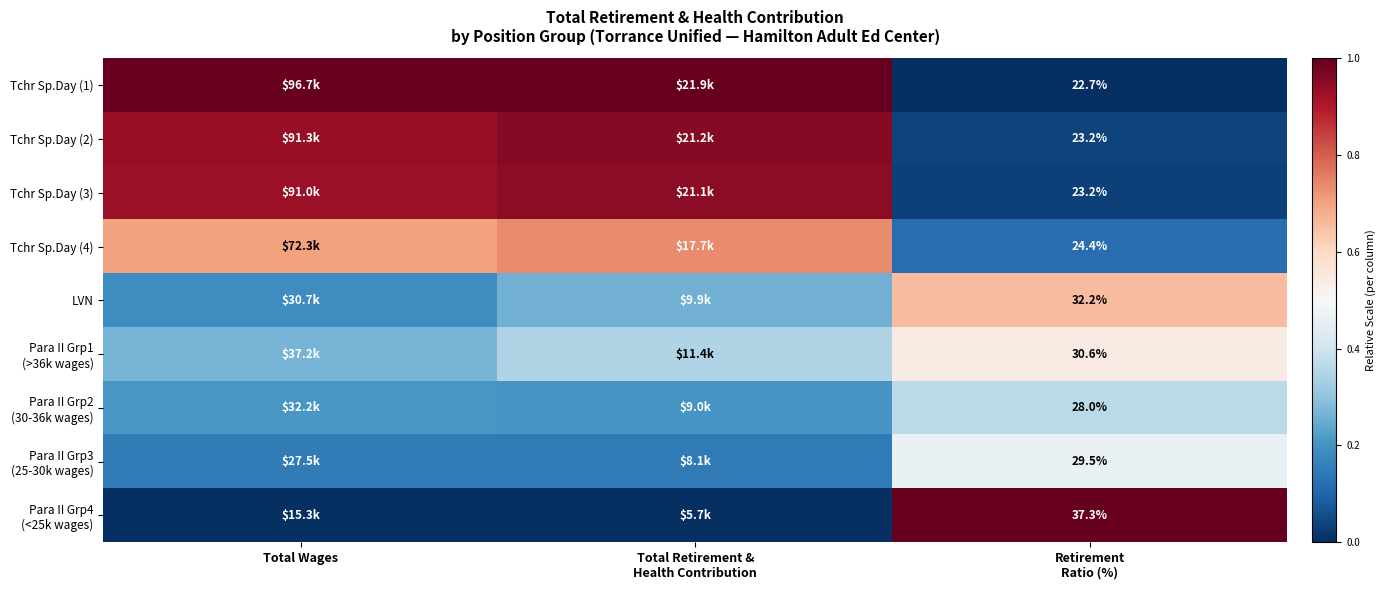

What is the maximum value for LVN?

0.7